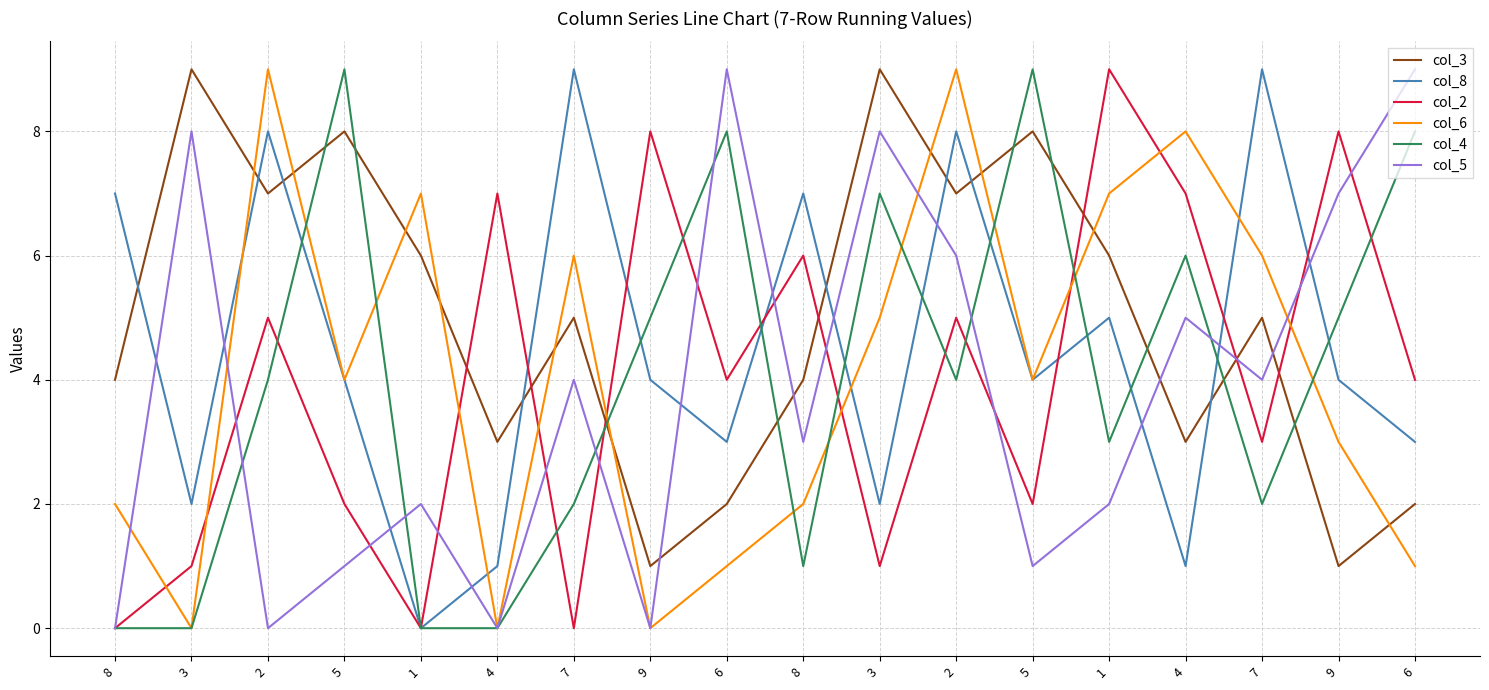

What is the total value across all series at 5?

28